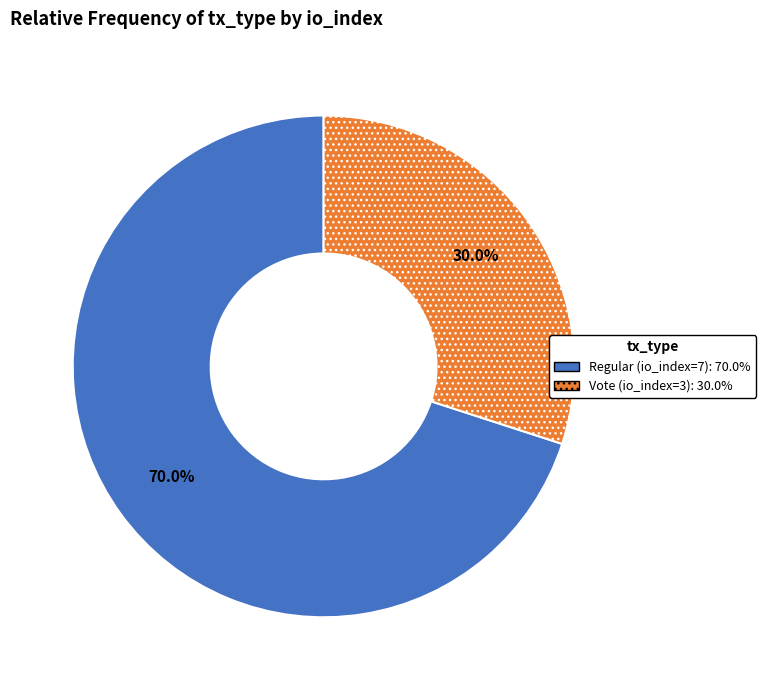

True or false: Regular (io_index=7) accounts for 70% of the total.

True